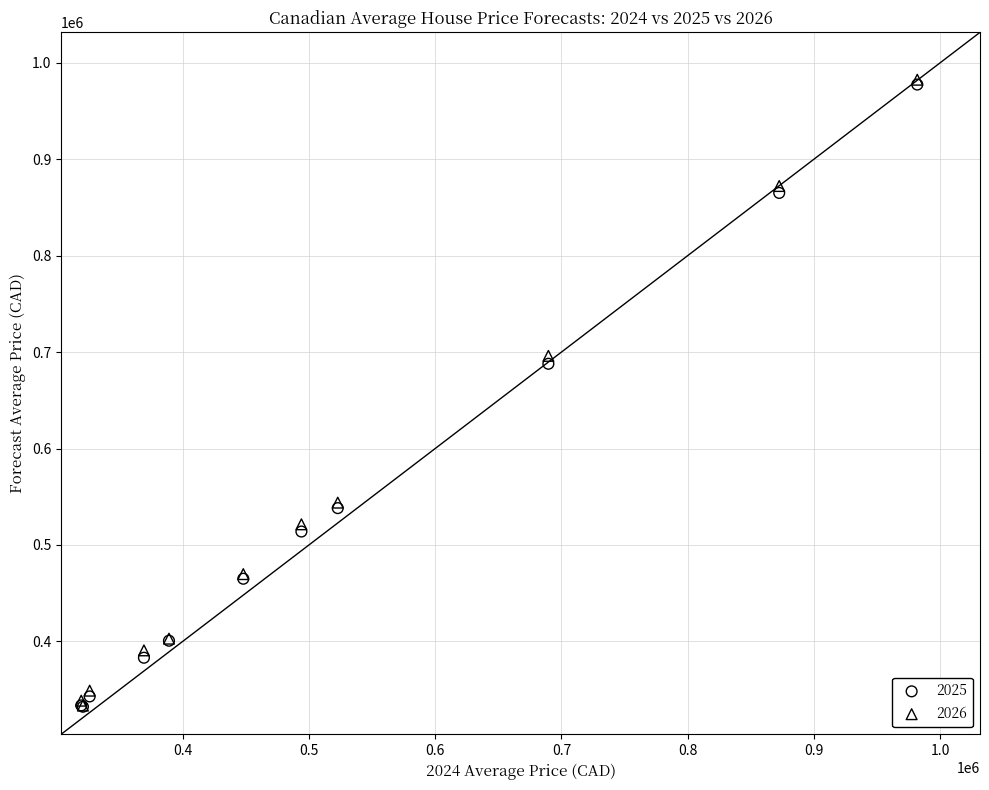

Across all series, what Y value is closest to 657354?

687898.4